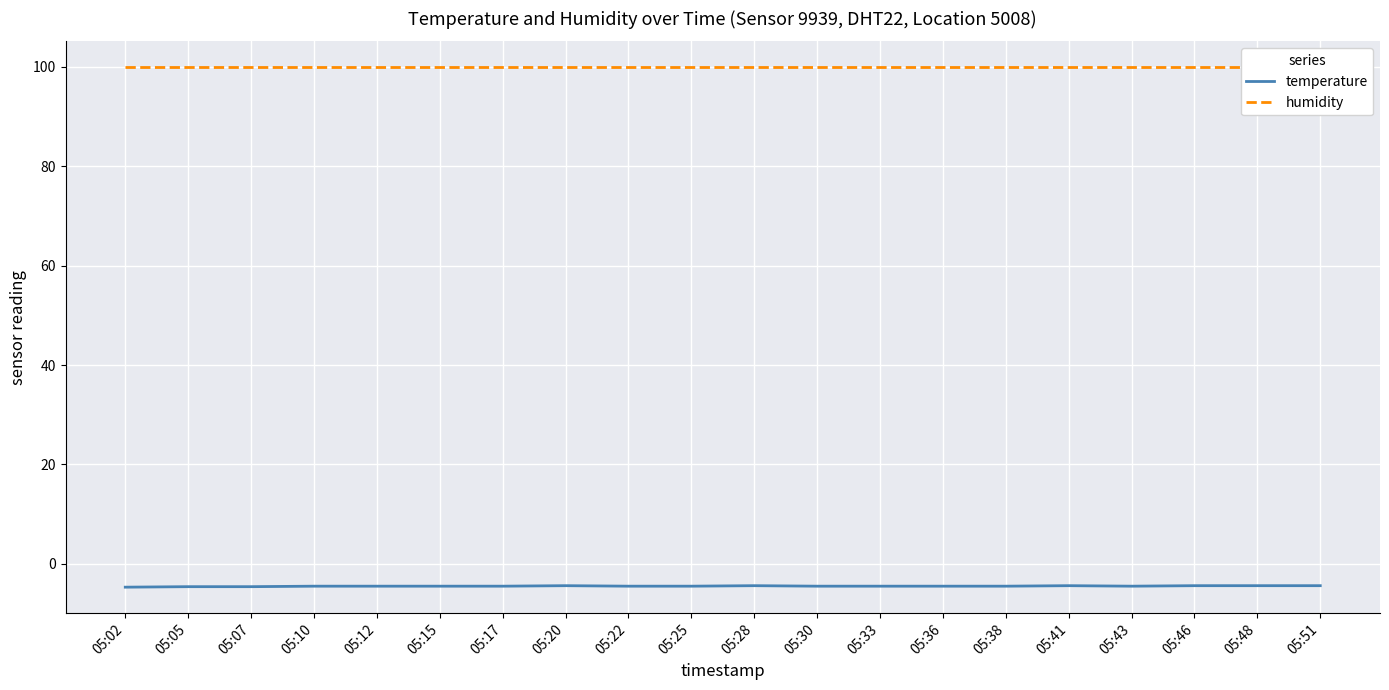

Which series has the largest total across all categories?

humidity